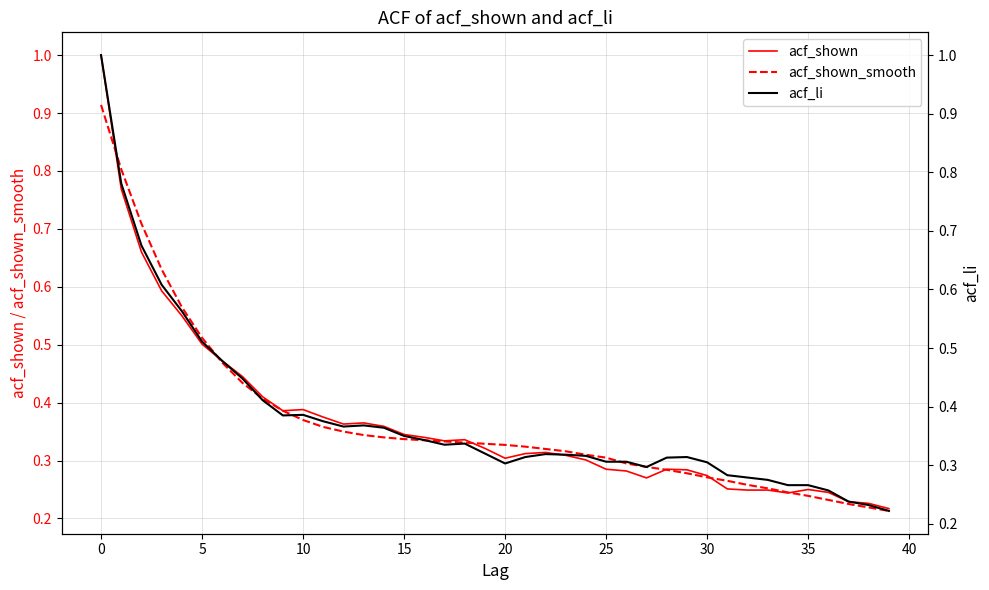

What is the maximum value for acf_shown?

1.0